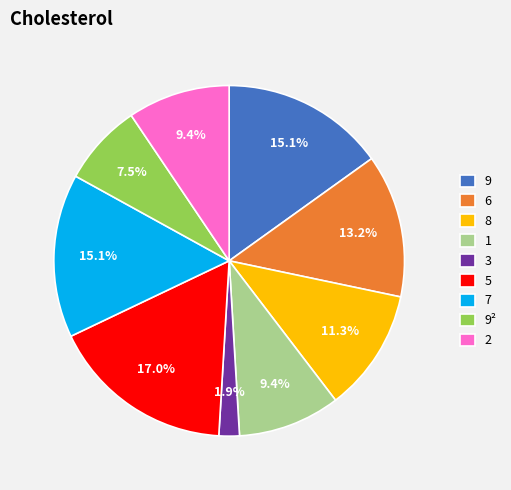

How many segments does this pie chart have?

9